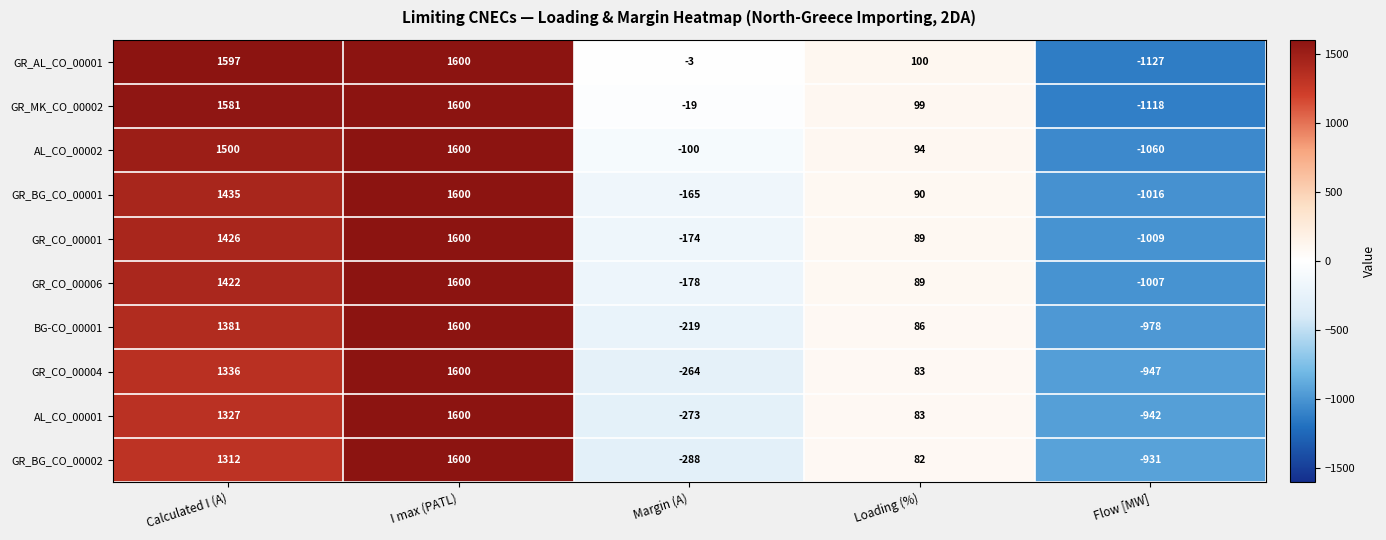

Rank the categories by AL_CO_00001 value from highest to lowest.

I max (PATL), Calculated I (A), Loading (%), Margin (A), Flow [MW]